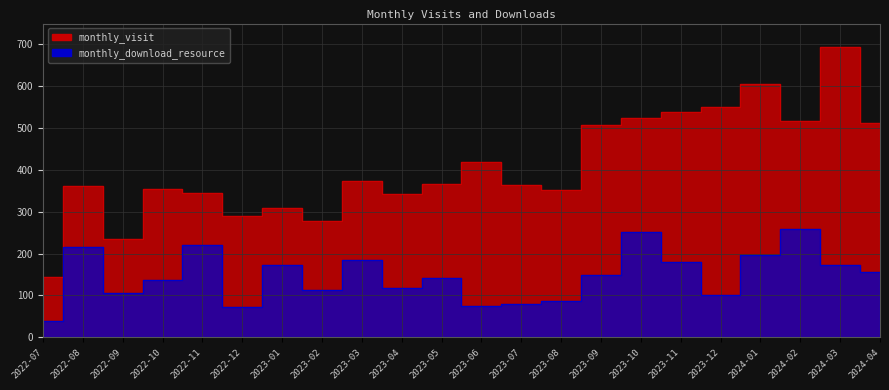

List the labels in order of monthly_download_resource value, smallest first.

2022-07, 2022-12, 2023-06, 2023-07, 2023-08, 2023-12, 2022-09, 2023-02, 2023-04, 2022-10, 2023-05, 2023-09, 2024-04, 2024-03, 2023-01, 2023-11, 2023-03, 2024-01, 2022-08, 2022-11, 2023-10, 2024-02